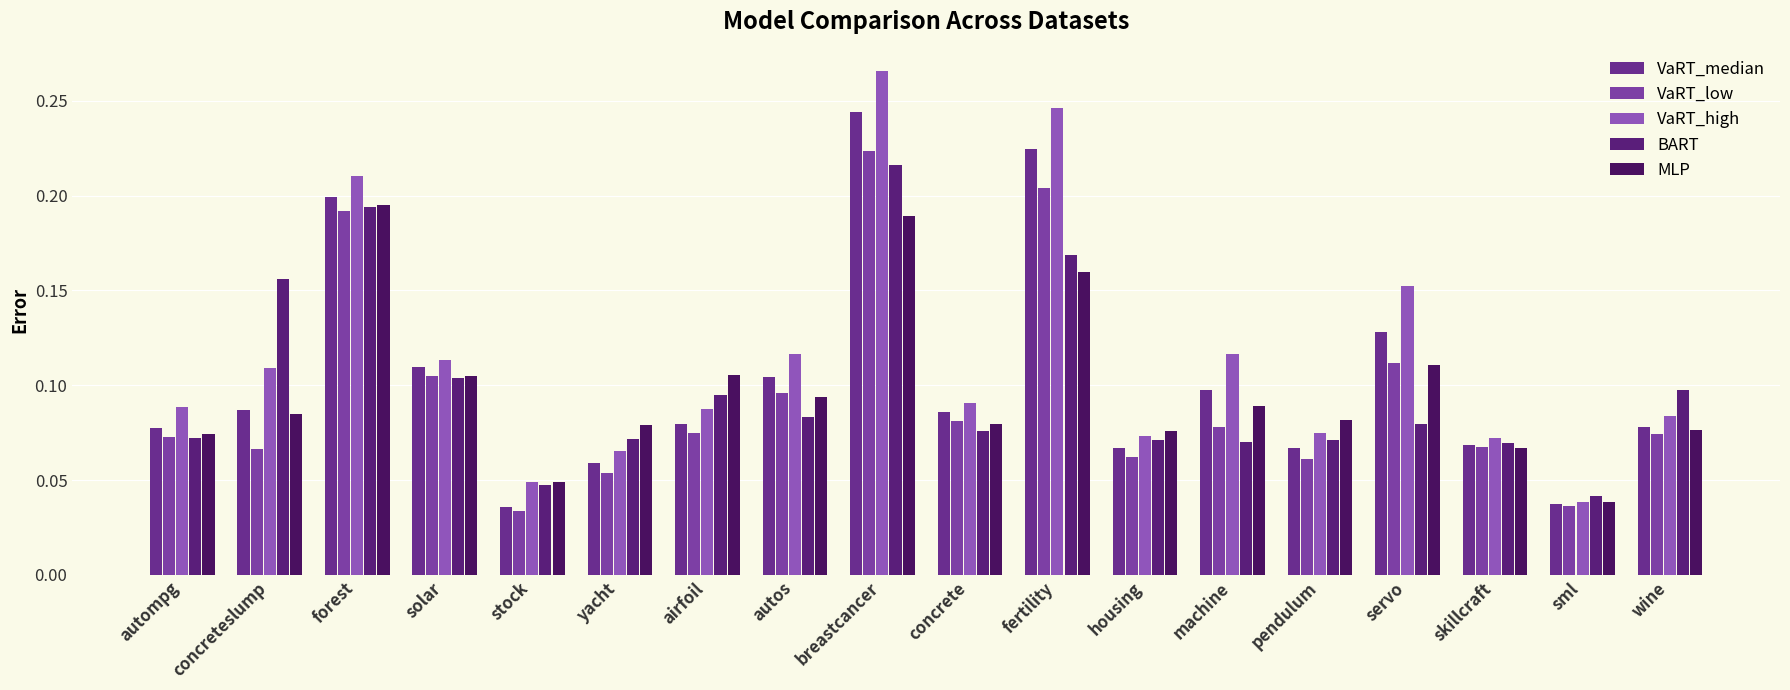

Reading left to right, extract all data points from this chart.

VaRT_median: 0.1	0.1	0.2	0.1	0.0	0.1	0.1	0.1	0.2	0.1	0.2	0.1	0.1	0.1	0.1	0.1	0.0	0.1
VaRT_low: 0.1	0.1	0.2	0.1	0.0	0.1	0.1	0.1	0.2	0.1	0.2	0.1	0.1	0.1	0.1	0.1	0.0	0.1
VaRT_high: 0.1	0.1	0.2	0.1	0.0	0.1	0.1	0.1	0.3	0.1	0.2	0.1	0.1	0.1	0.2	0.1	0.0	0.1
BART: 0.1	0.2	0.2	0.1	0.0	0.1	0.1	0.1	0.2	0.1	0.2	0.1	0.1	0.1	0.1	0.1	0.0	0.1
MLP: 0.1	0.1	0.2	0.1	0.0	0.1	0.1	0.1	0.2	0.1	0.2	0.1	0.1	0.1	0.1	0.1	0.0	0.1